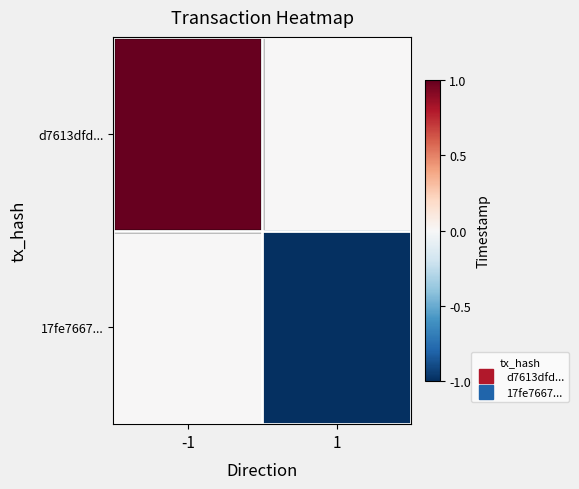

Count the number of data series in this chart.

2